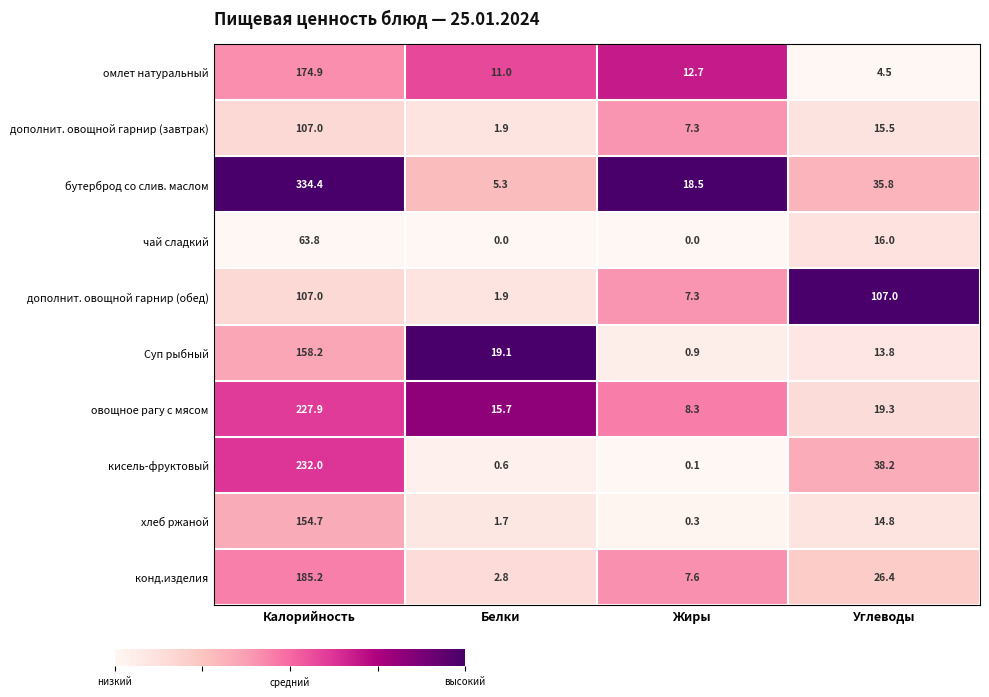

Rank the series at Углеводы from highest to lowest value.

дополнит. овощной гарнир (обед), кисель-фруктовый, бутерброд со слив. маслом, конд.изделия, овощное рагу с мясом, чай сладкий, дополнит. овощной гарнир (завтрак), хлеб ржаной, Суп рыбный, омлет натуральный